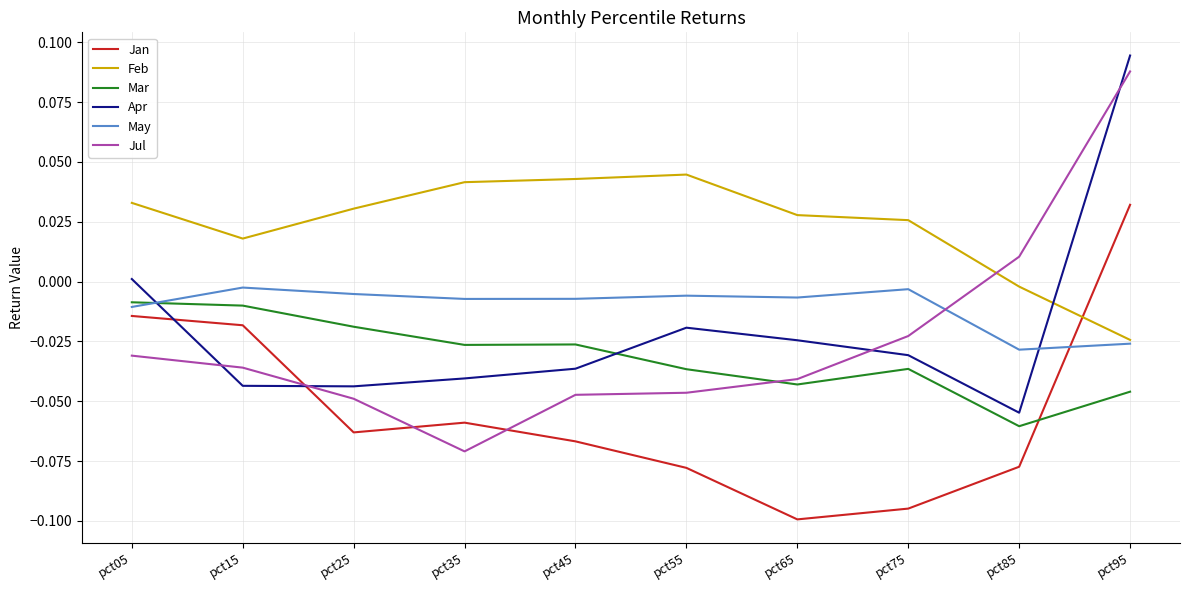

At which category does the chart reach its minimum across all series?

pct65